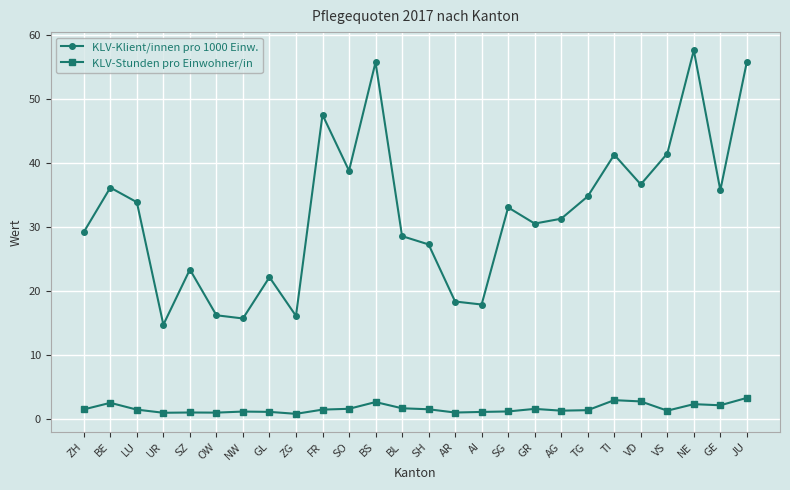

What is the average value of the KLV-Klient/innen pro 1000 Einw. series?

32.4